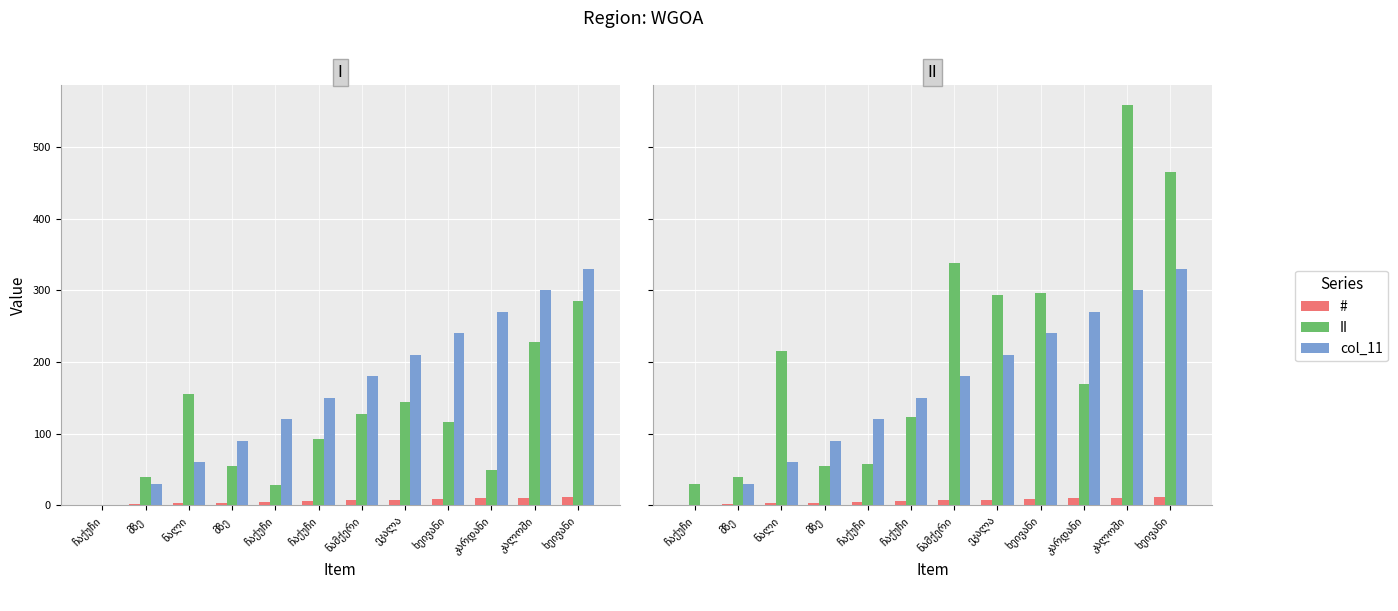

Between ჩაქუჩი and ხეივანი, which series saw the biggest shift?

II